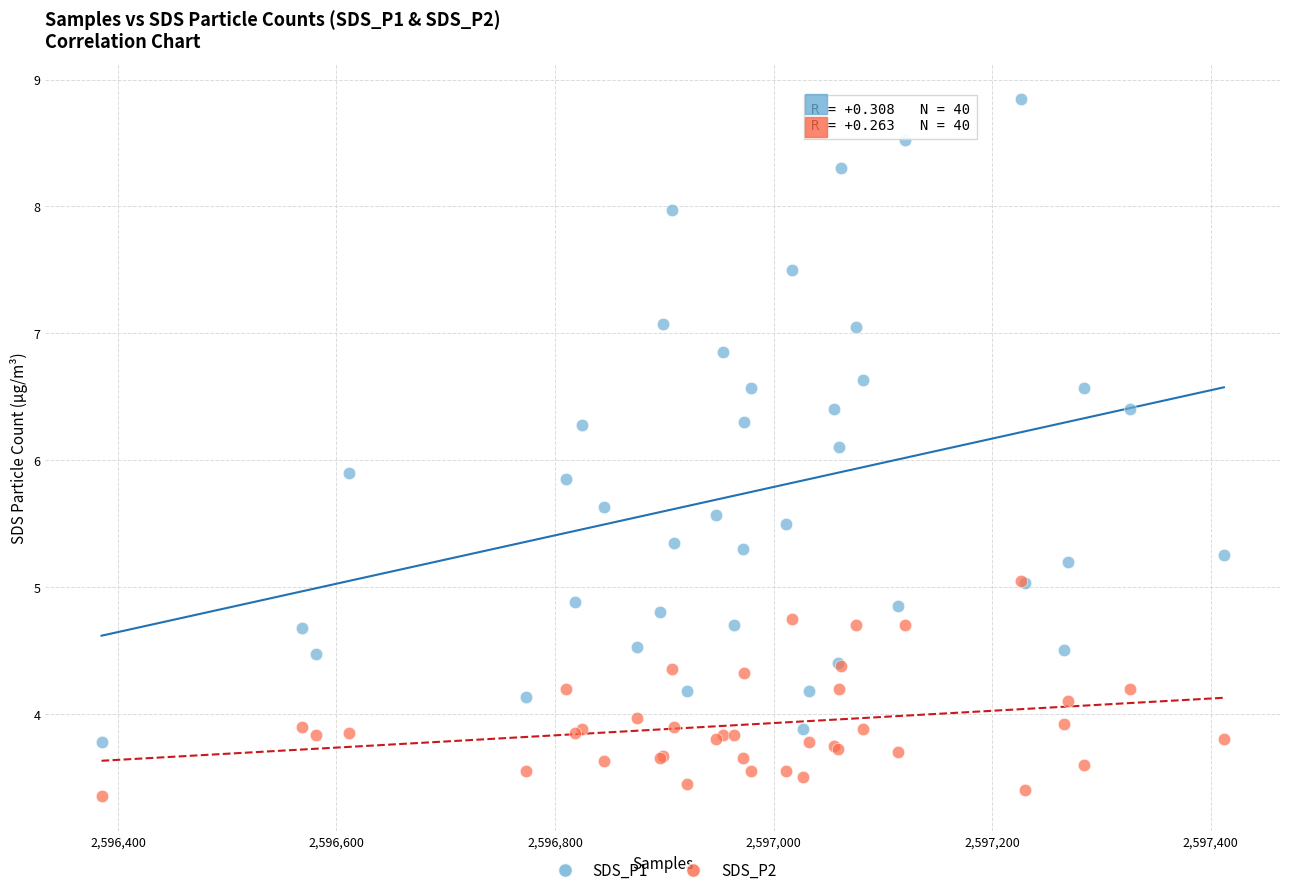

Which series contains the highest Y value?

SDS_P1